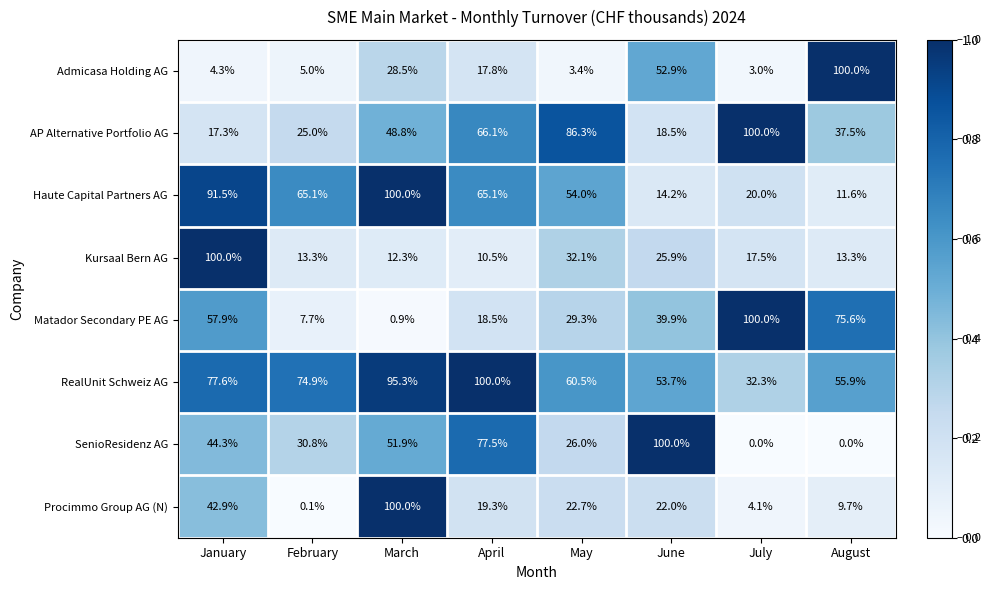

Rank the series at January from lowest to highest value.

Admicasa Holding AG, AP Alternative Portfolio AG, Procimmo Group AG (N), SenioResidenz AG, Matador Secondary PE AG, RealUnit Schweiz AG, Haute Capital Partners AG, Kursaal Bern AG